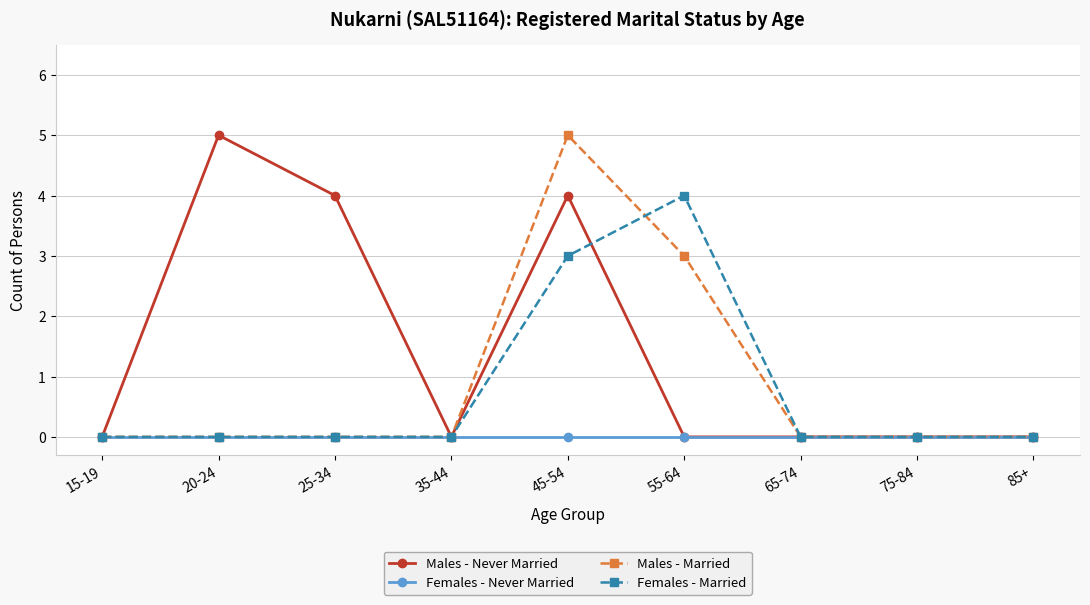

At which label is Males - Married closest to 2?

55-64